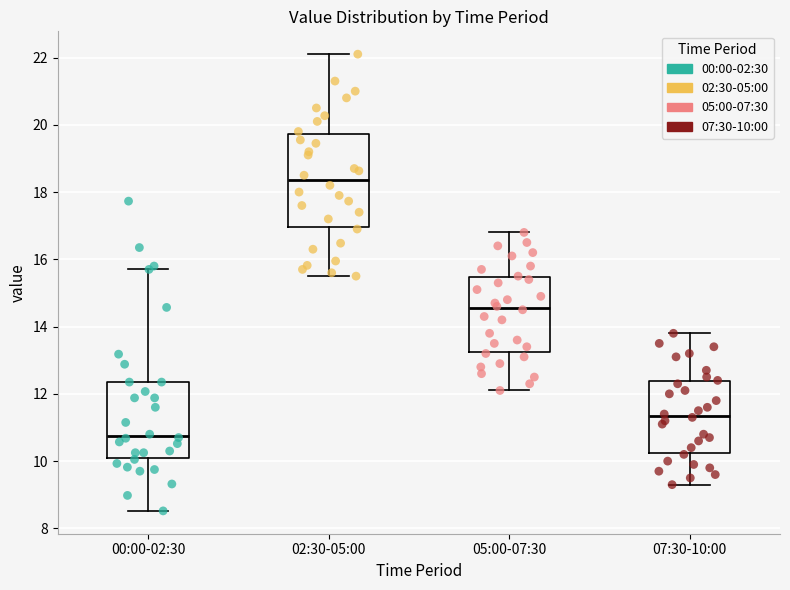

Which box has the lowest median line?

00:00-02:30